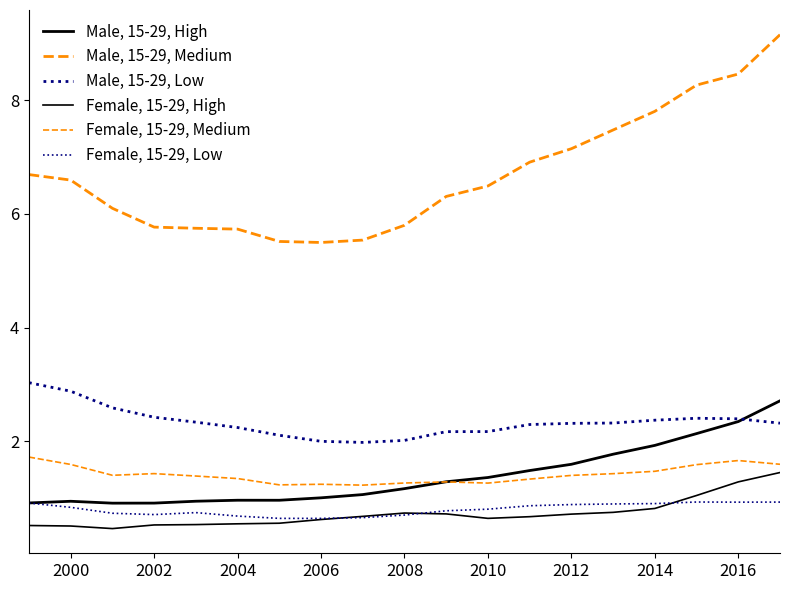

Is this an area chart (filled region under the line)?

No